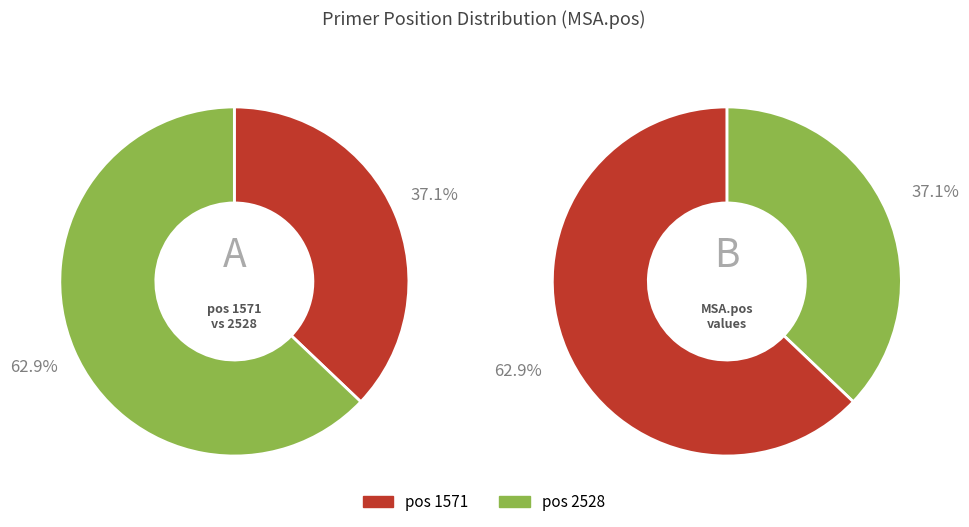

Rank the categories by value from lowest to highest.

pos 1571, pos 2528